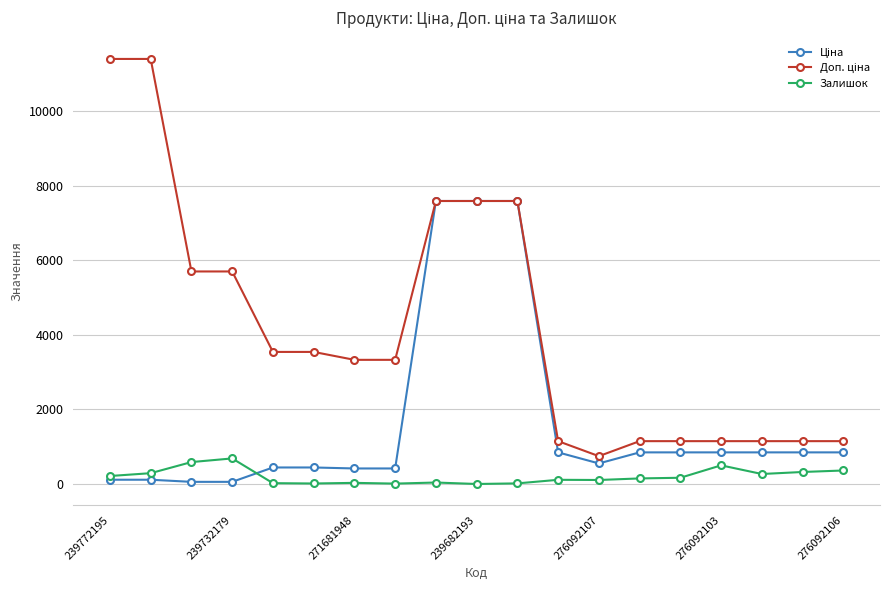

What is the maximum value shown in the chart?

11410.0